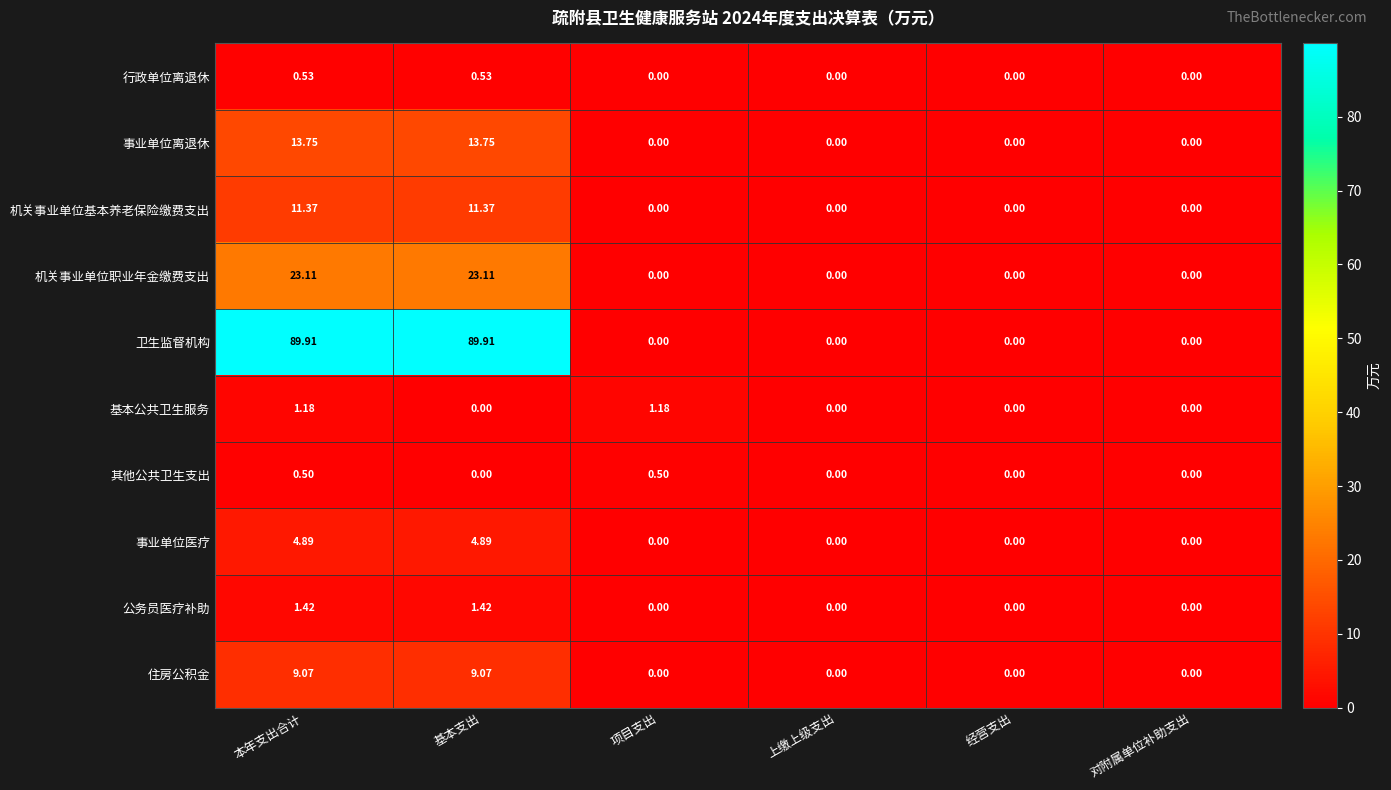

Which series has the largest range (max minus min)?

卫生监督机构